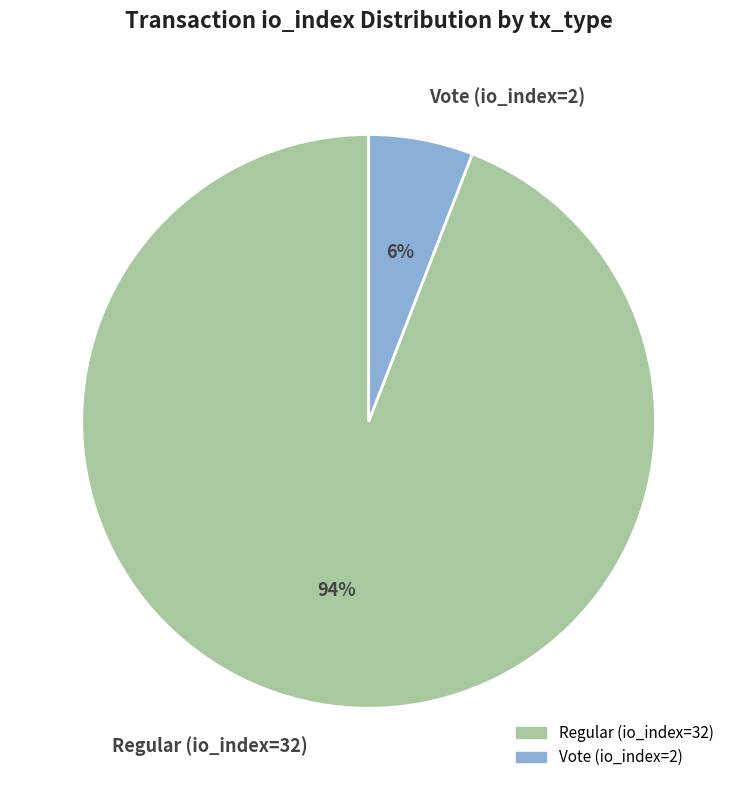

Count the number of slices in the pie.

2